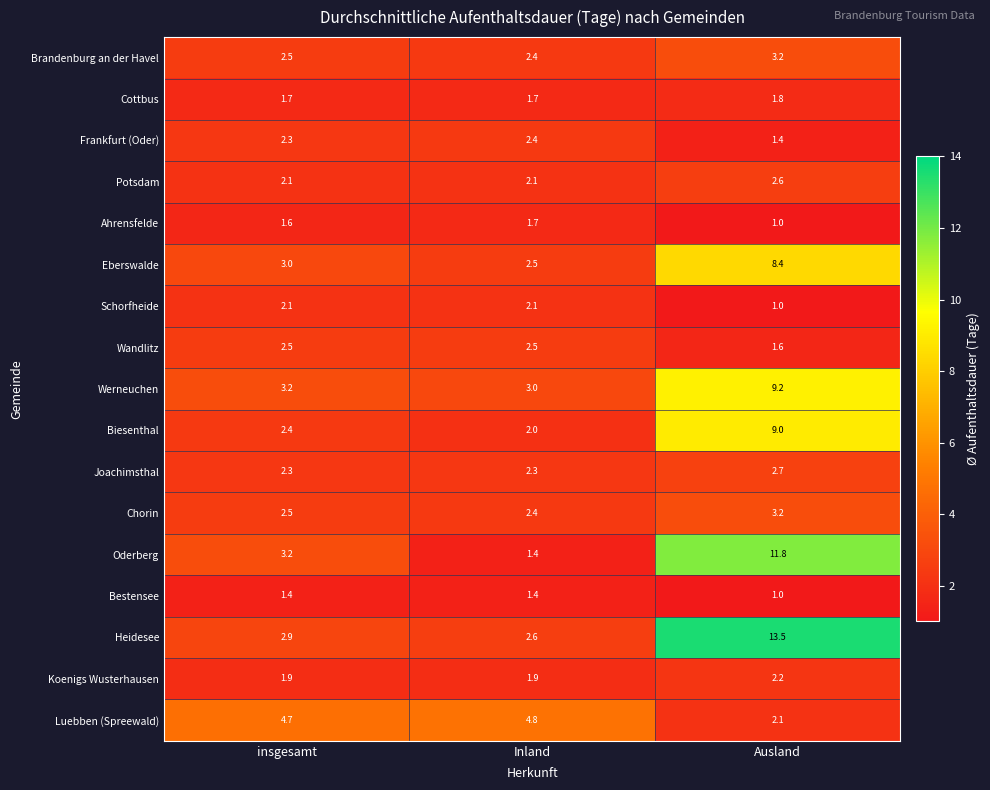

Which series has the largest total across all categories?

Heidesee